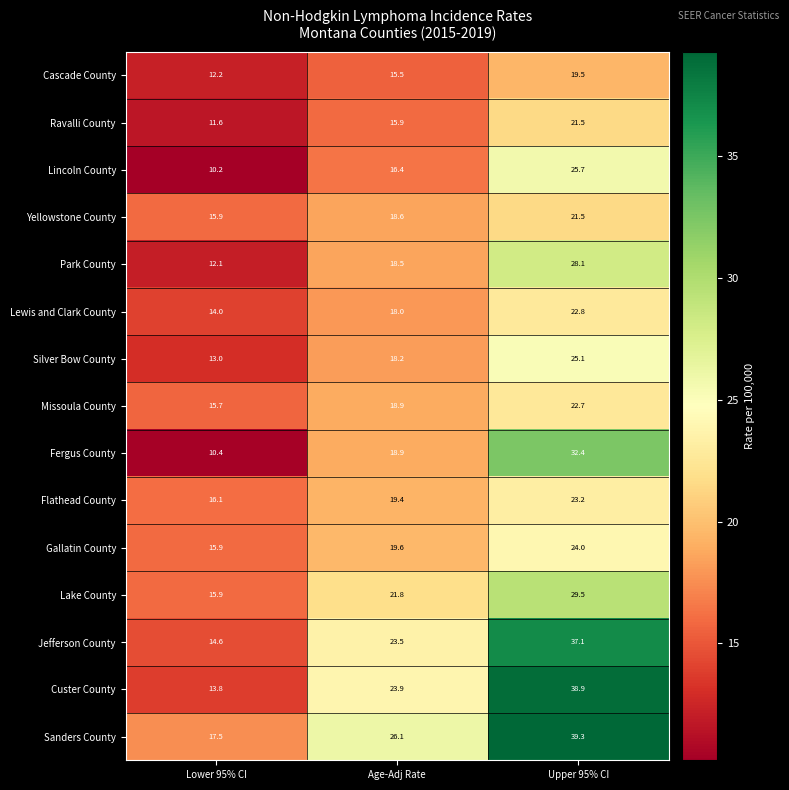

Is it true that Missoula County equals 11.5 at Upper 95% CI?

False